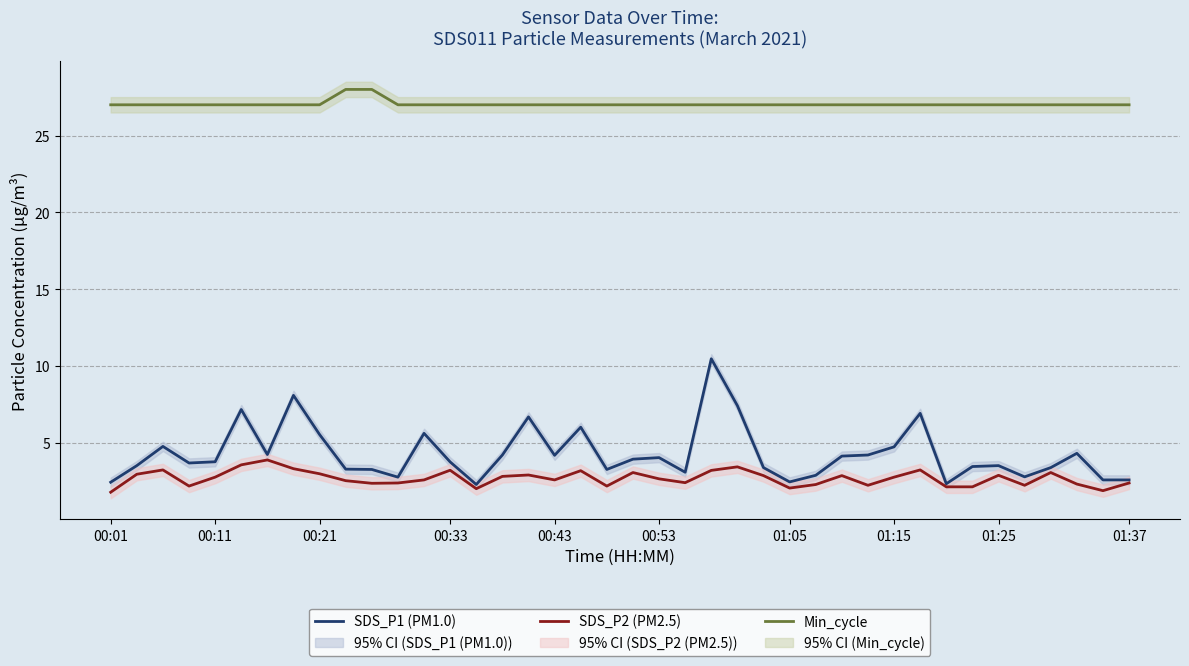

What is the average value of the Min_cycle series?

27.1